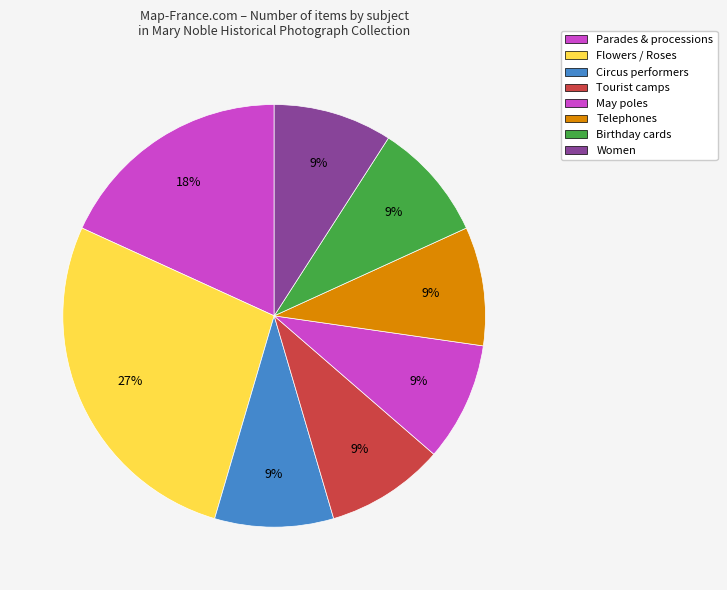

How many slices are in this pie chart?

8